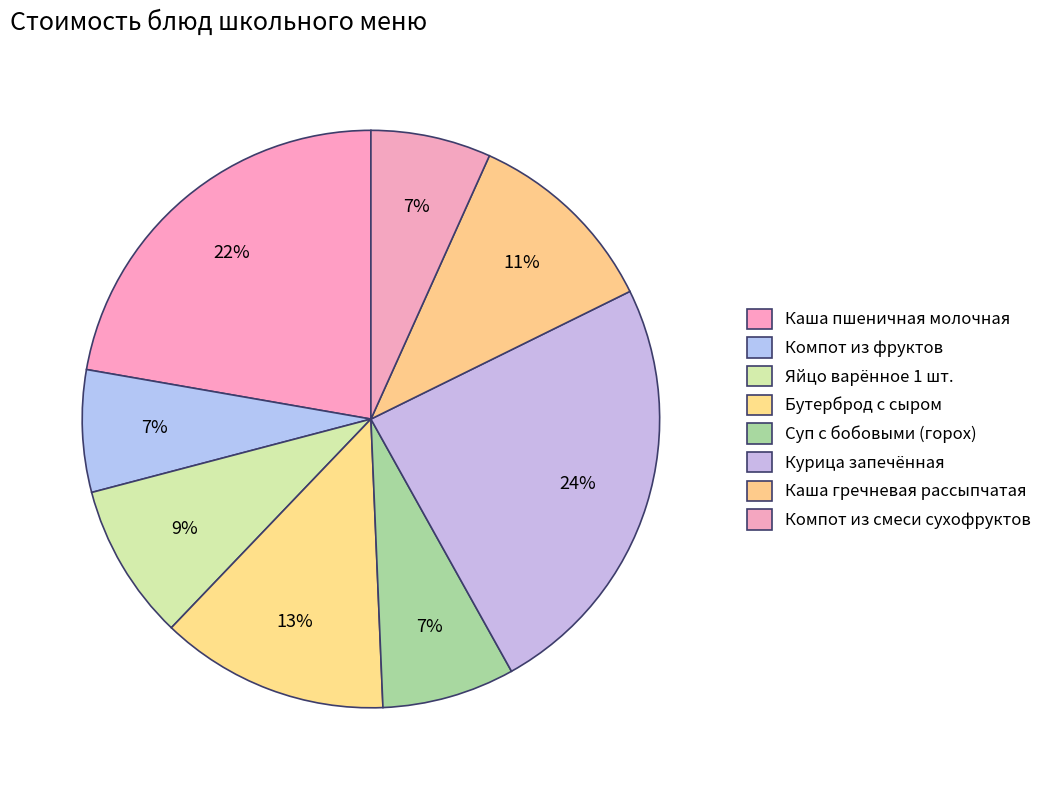

Which category has the smallest portion of the pie?

Компот из смеси сухофруктов